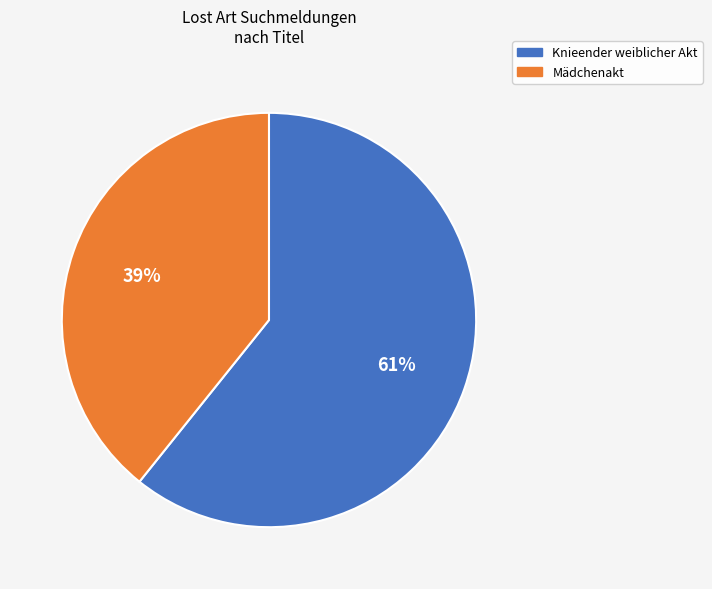

Combined, do Knieender weiblicher Akt and Mädchenakt account for over 50%?

Yes